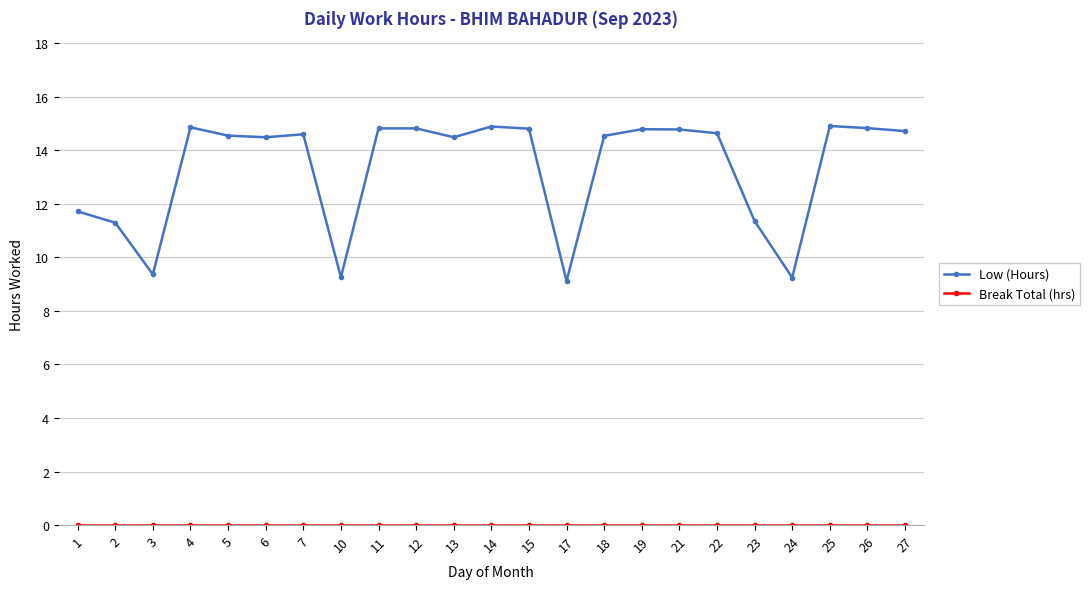

What is the maximum value shown in the chart?

14.9